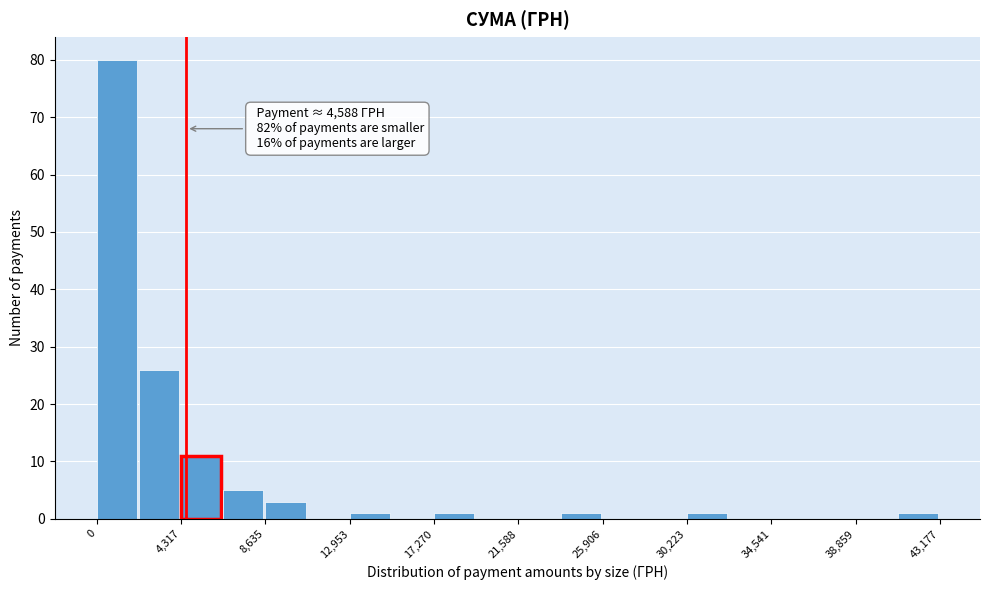

Which range on the x-axis has the tallest bar?

0 to 2000